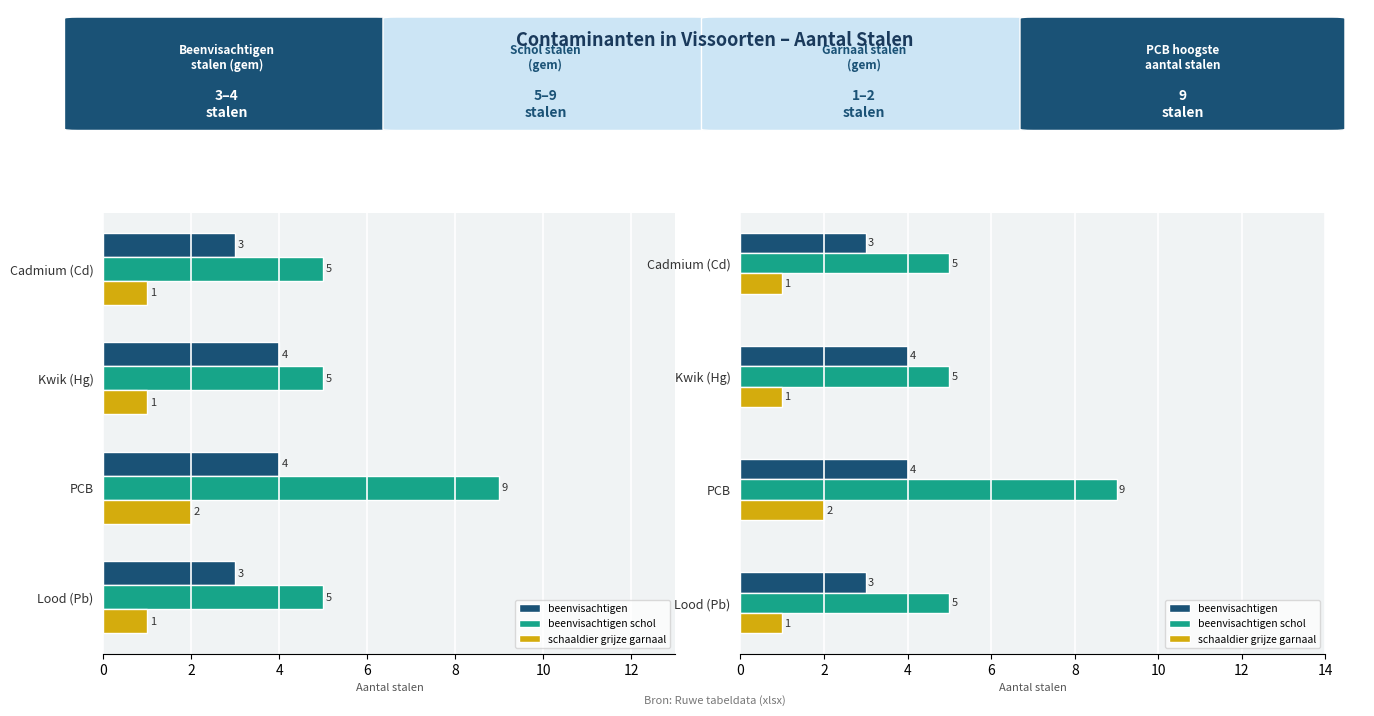

What is the sum of all schaaldier grijze garnaal values?

5